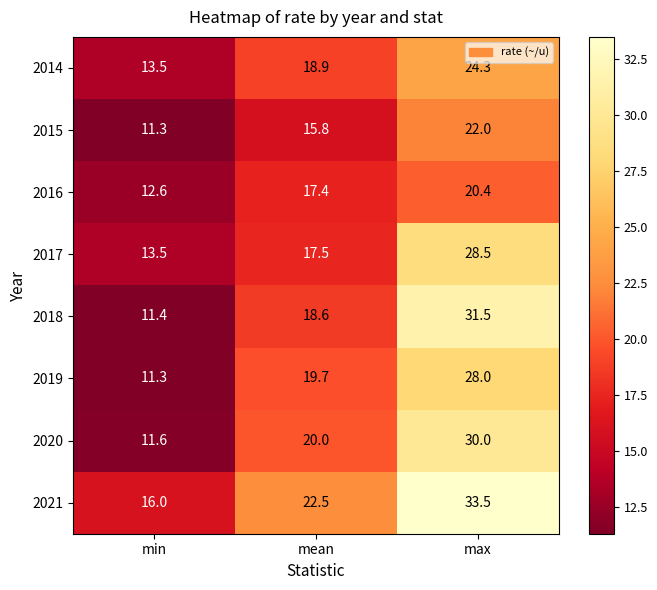

How many series are shown in this chart?

8